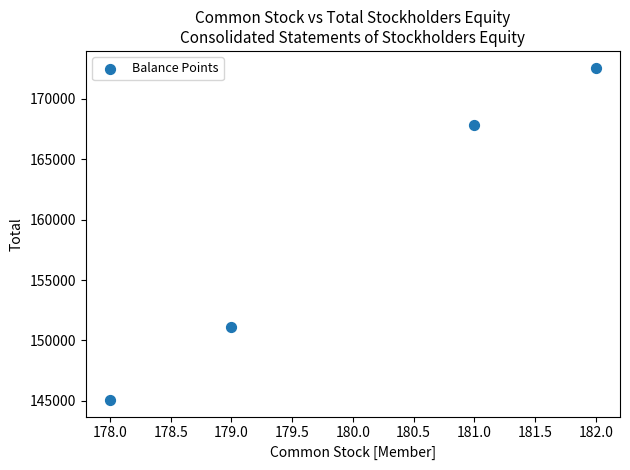

What Y value in the scatter plot is closest to 158830?

151089